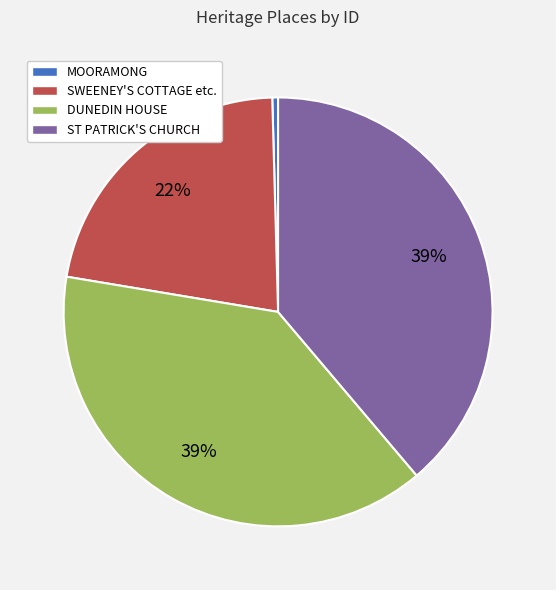

True or false: MOORAMONG accounts for 6% of the total.

False